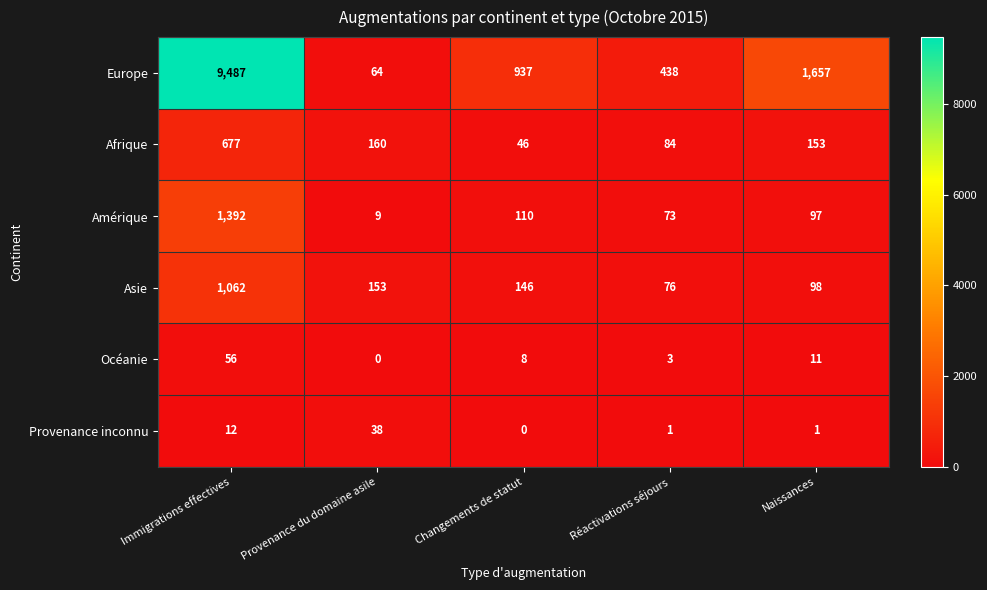

What is the approximate value of Océanie at Changements de statut, to the nearest 5?

10